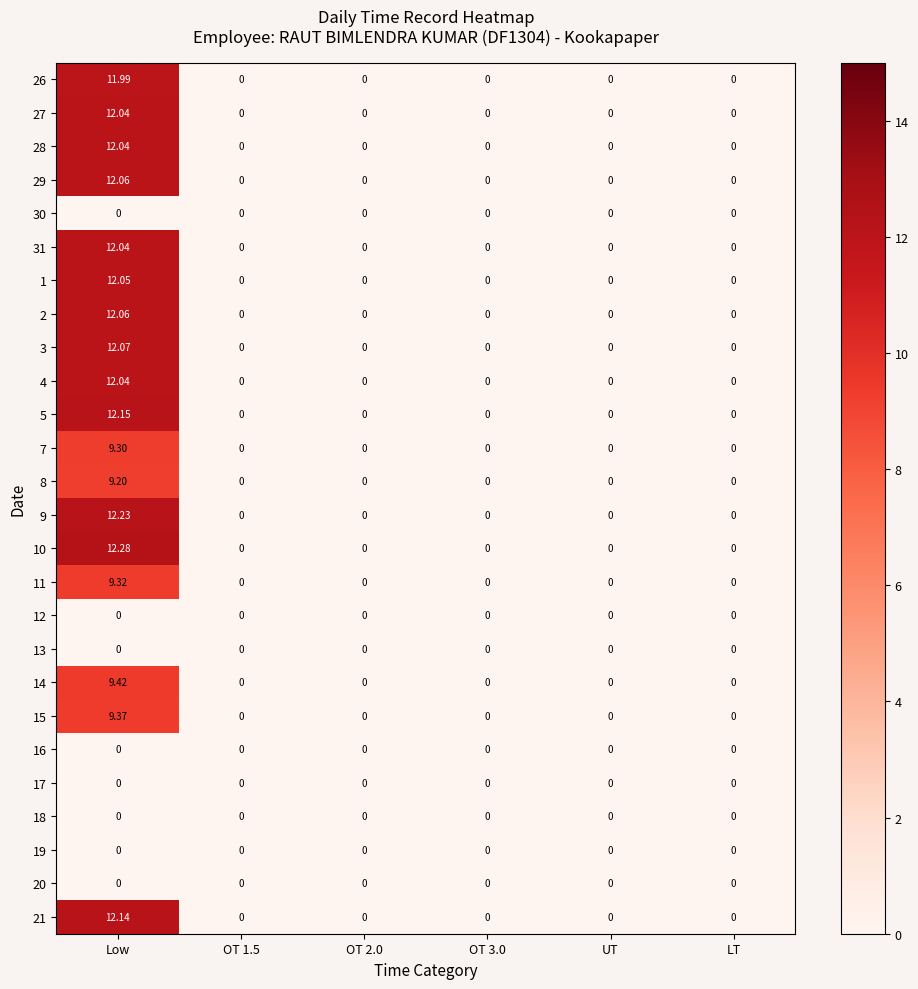

Which label corresponds to the largest value in the chart?

Low